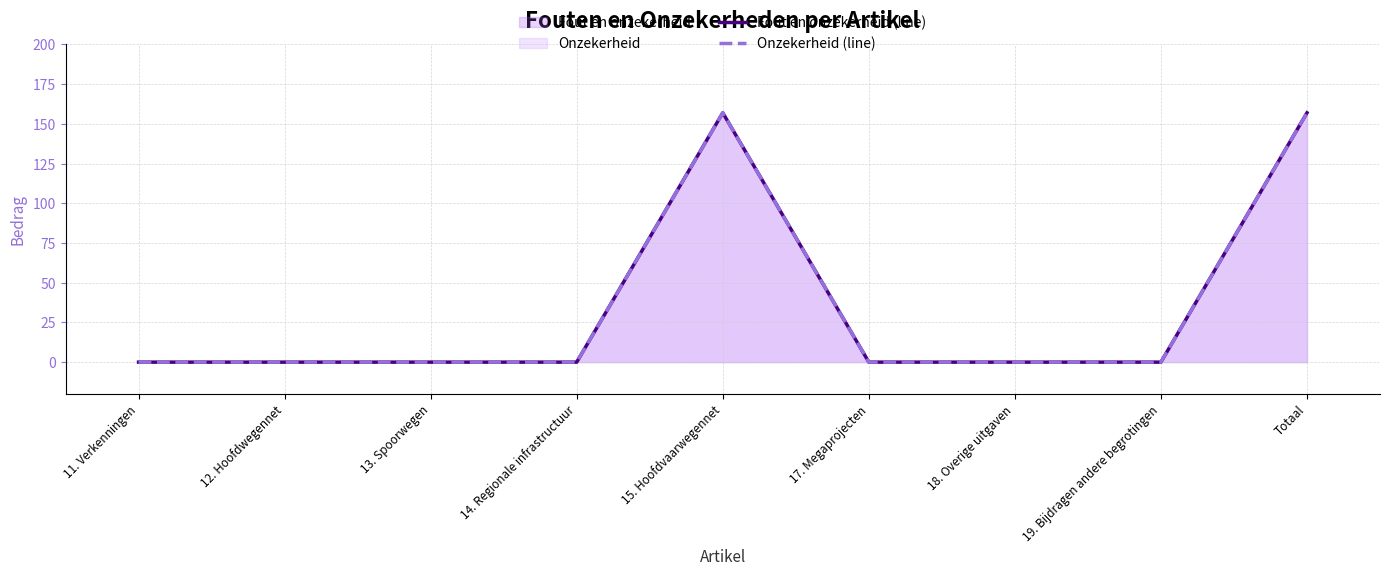

What is the greatest value displayed?

157